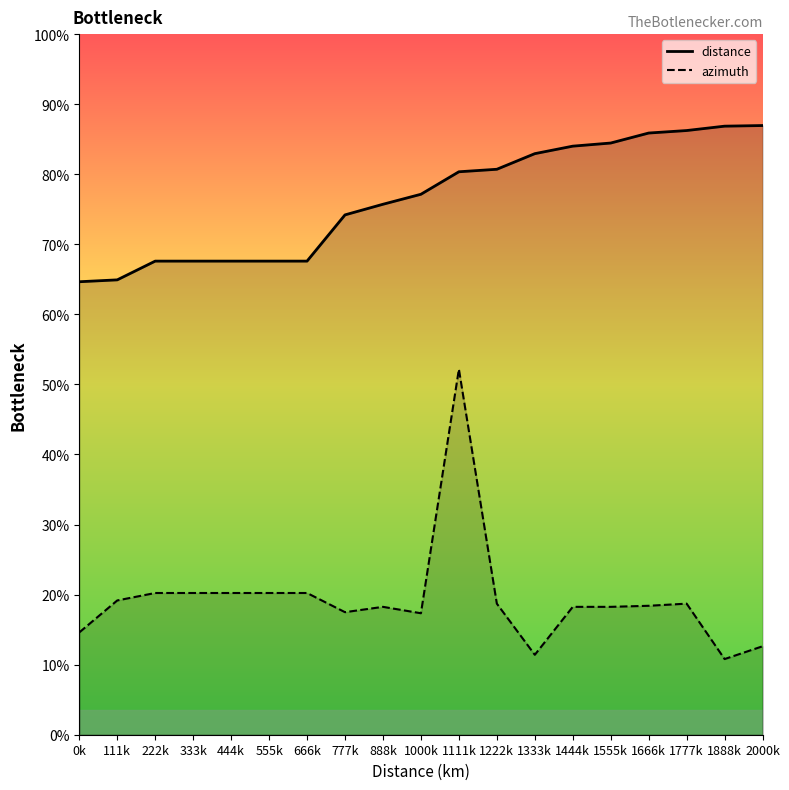

How many lines are shown in the chart?

2